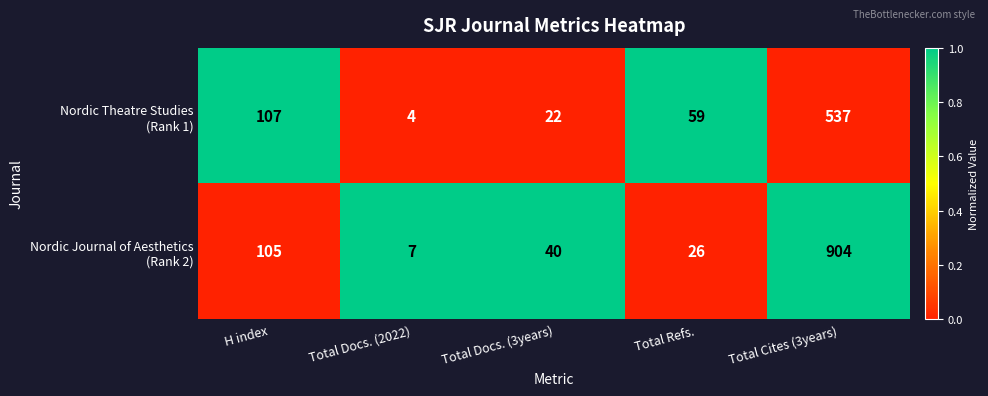

At which category is the sum across all series the highest?

Total Cites (3years)